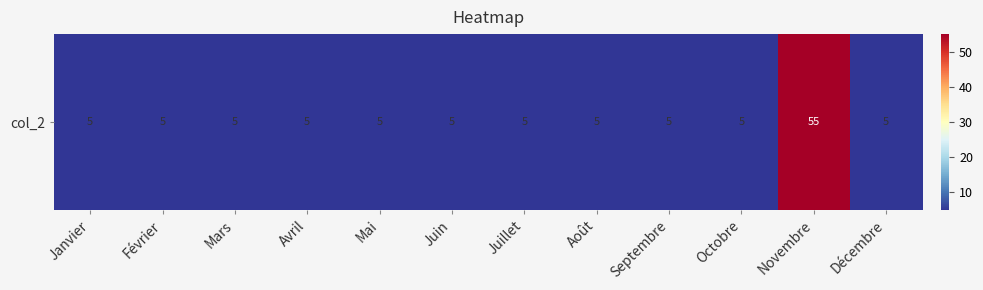

Which has a higher value, Décembre or Août?

Décembre